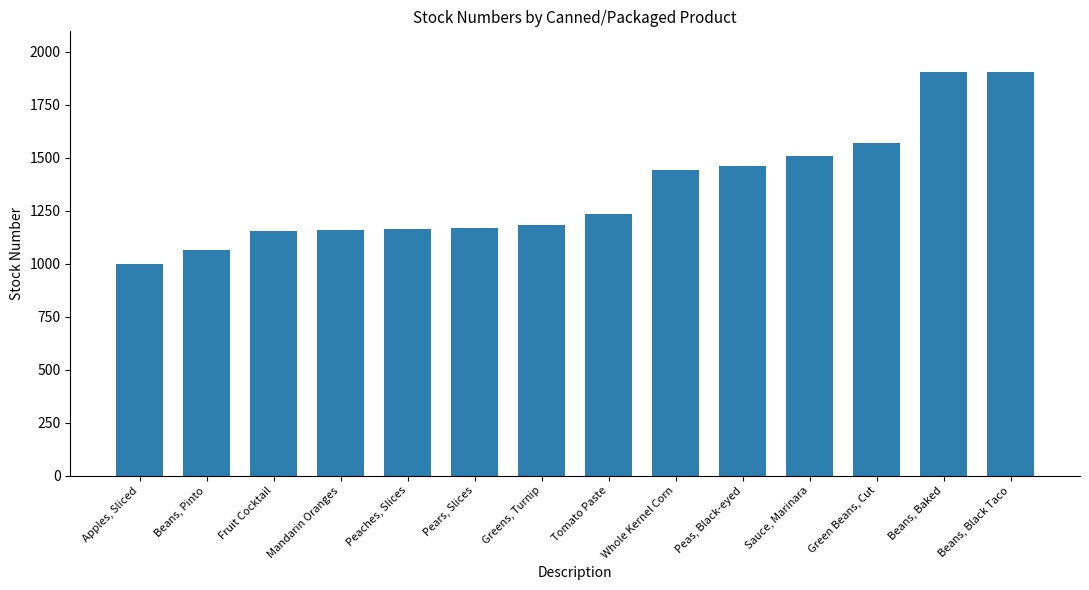

Count the number of categories in the chart.

14